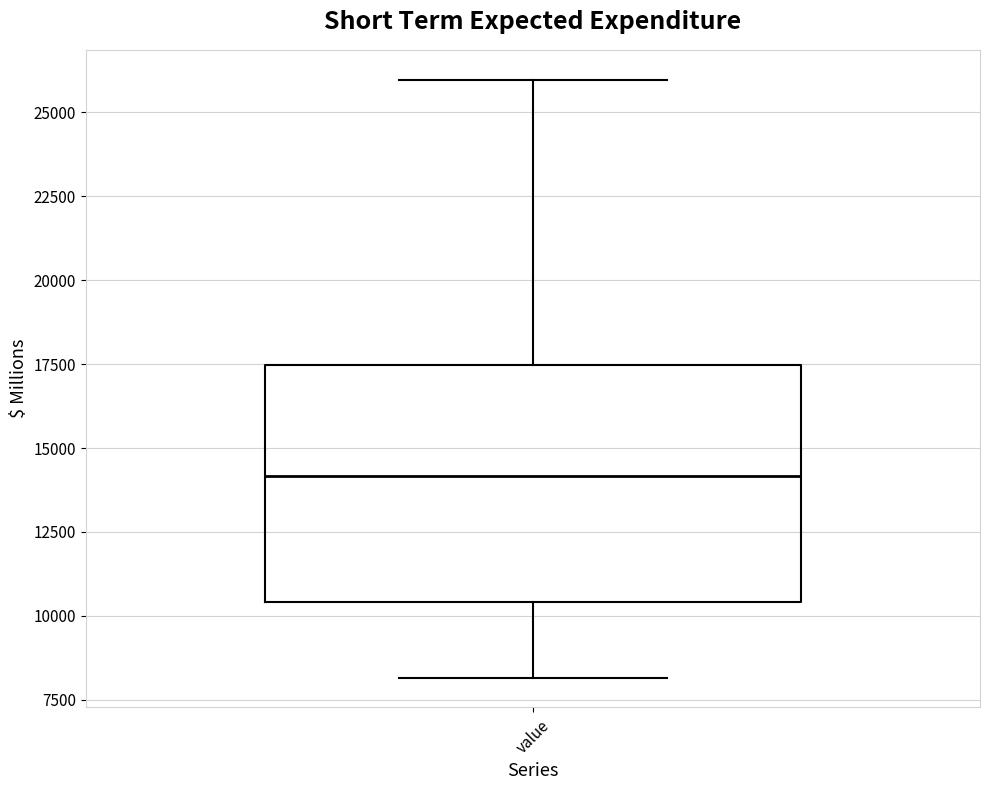

Read this box plot against the y-axis: the position of the median line, the range covered by the box, and the ends of both whiskers. The values are not printed on the chart, so give them approximately, as read against the axis.

median 14000, box 10500 to 17500, whiskers 8000 to 26000